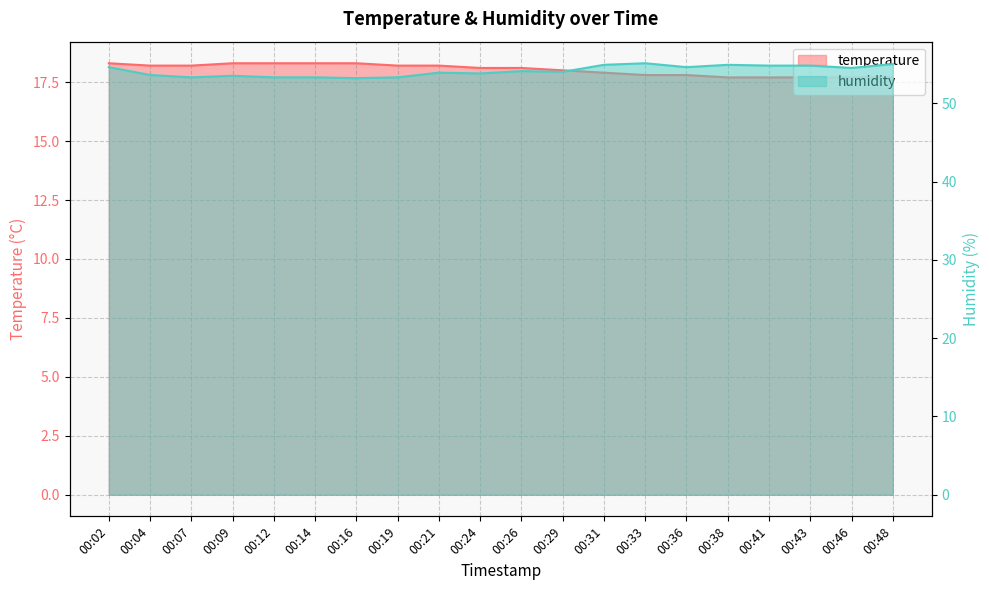

What is the sum of the temperature values at 00:21 and 00:43?

35.9